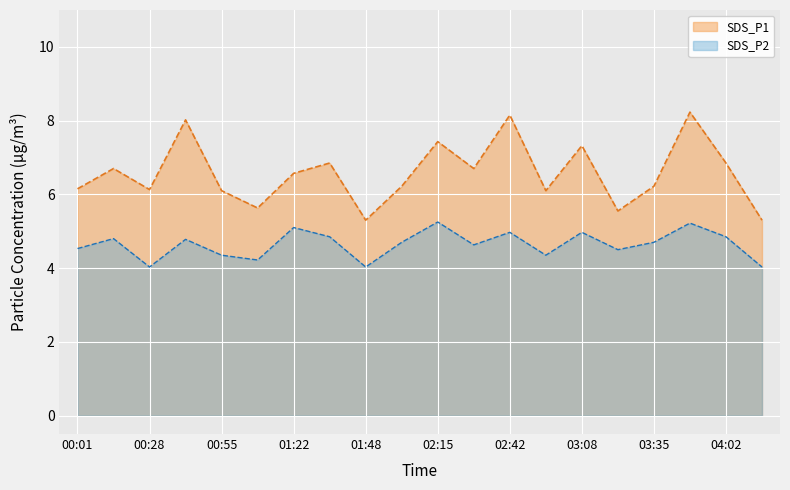

What is the value of the SDS_P2 point at the 2nd from the left?

4.8